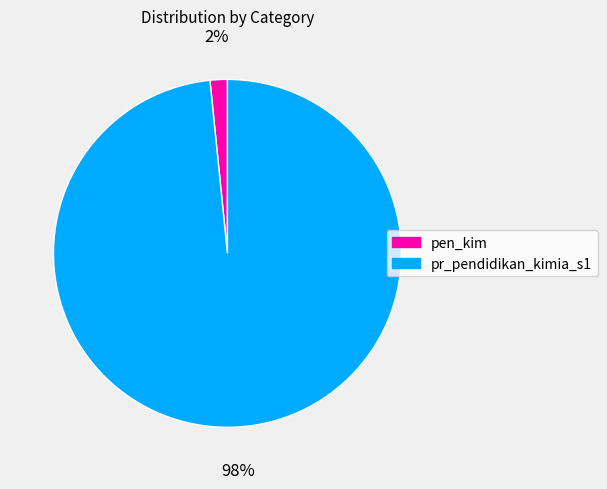

What is the largest slice in the pie chart?

pr_pendidikan_kimia_s1